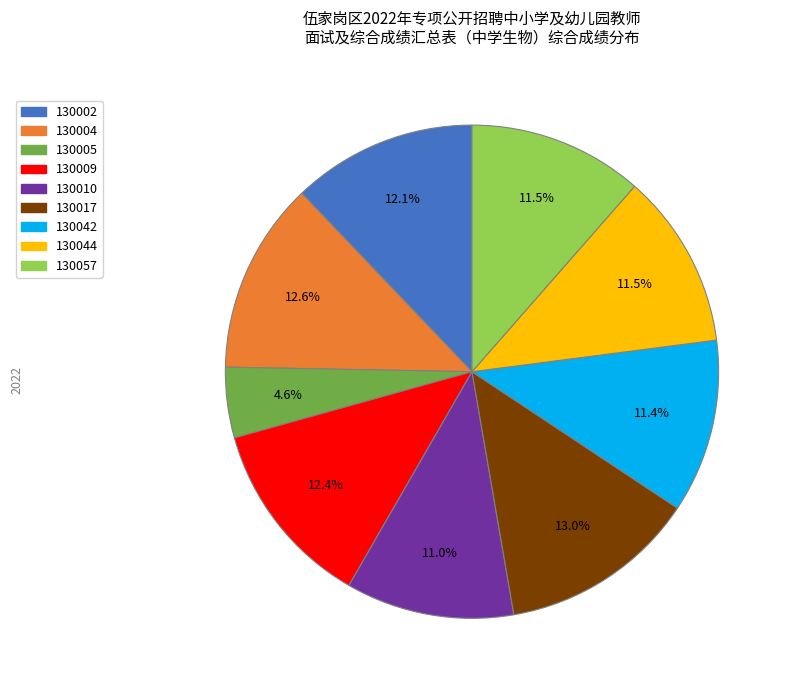

The 130004 slice represents 13% of the pie. True or false?

True